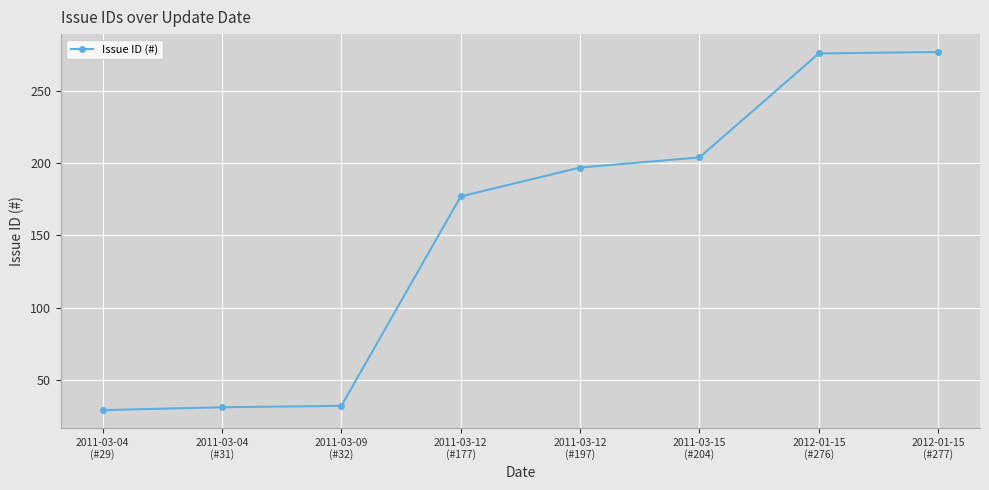

True or false: the data has more than 2 interior local peaks.

False